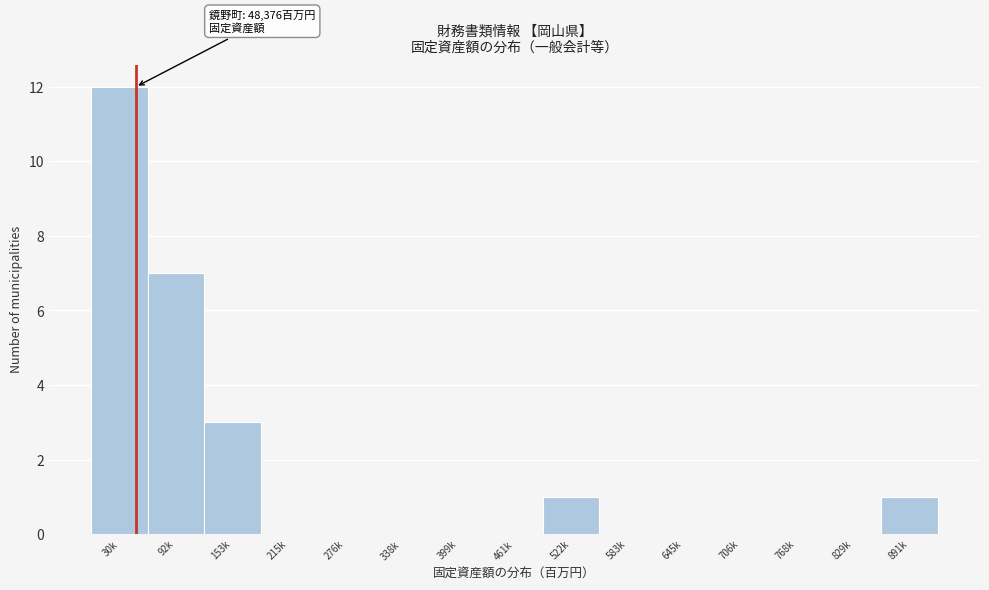

Reading right to left, extract all data points from this chart.

891k=1	829k=0	768k=0	706k=0	645k=0	583k=0	522k=1	461k=0	399k=0	338k=0	276k=0	215k=0	153k=3	92k=7	30k=12